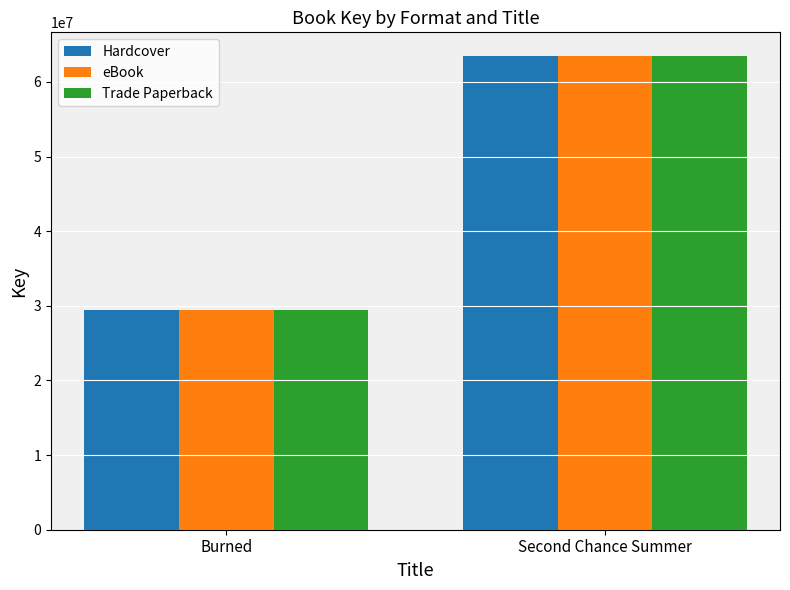

What position from the right is Second Chance Summer?

1